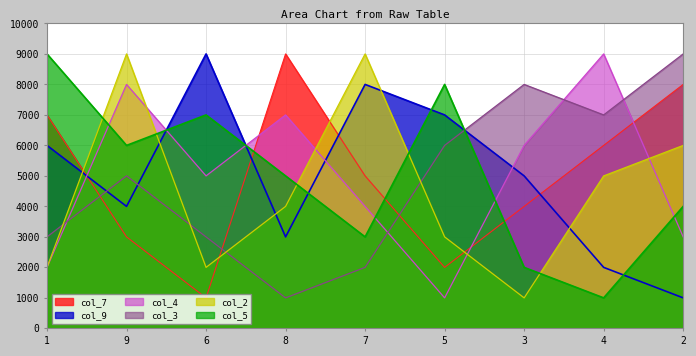

What value does the col_2 series have at 8, to the nearest 100?

4000